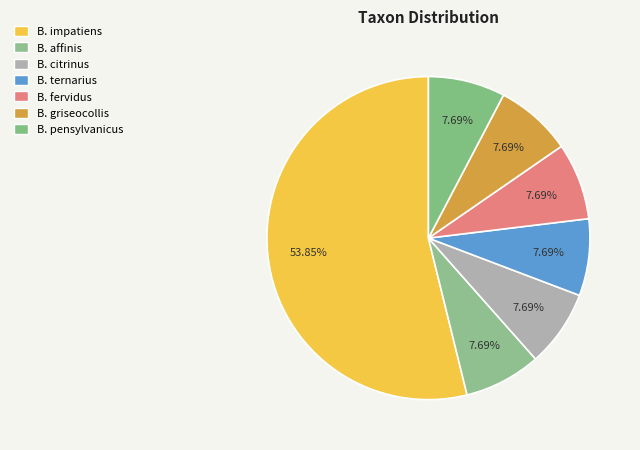

What is the smallest slice in the pie chart?

Bombus affinis